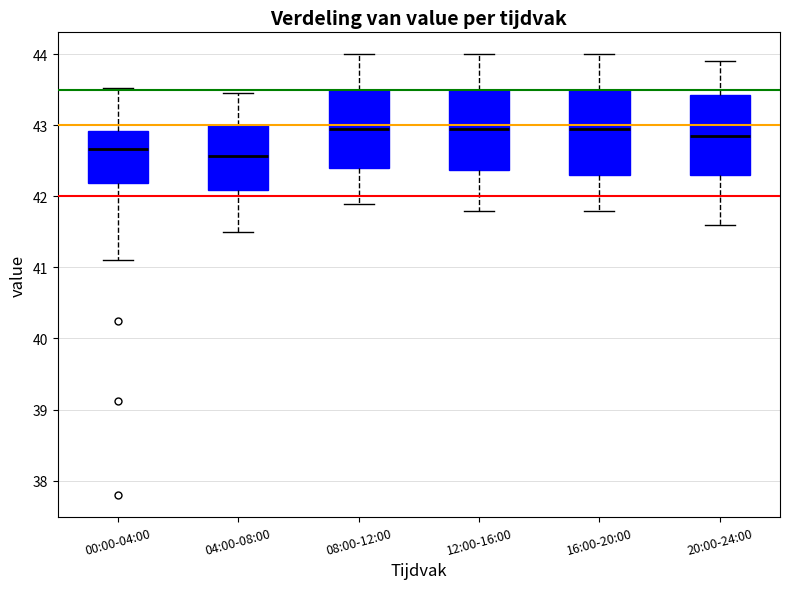

Reading left to right, transcribe this box plot: for each box, give where its median line is, the range the box spans, and where its two whiskers end, as read against the y-axis. The values are not printed on the chart, so give them approximately, as read against the axis.

00:00-04:00: median 42.7, box 42.2 to 42.9, whiskers 41.1 to 43.5
04:00-08:00: median 42.6, box 42.1 to 43.0, whiskers 41.5 to 43.5
08:00-12:00: median 43.0, box 42.4 to 43.5, whiskers 41.9 to 44.0
12:00-16:00: median 43.0, box 42.4 to 43.5, whiskers 41.8 to 44.0
16:00-20:00: median 43.0, box 42.3 to 43.5, whiskers 41.8 to 44.0
20:00-24:00: median 42.9, box 42.3 to 43.4, whiskers 41.6 to 43.9